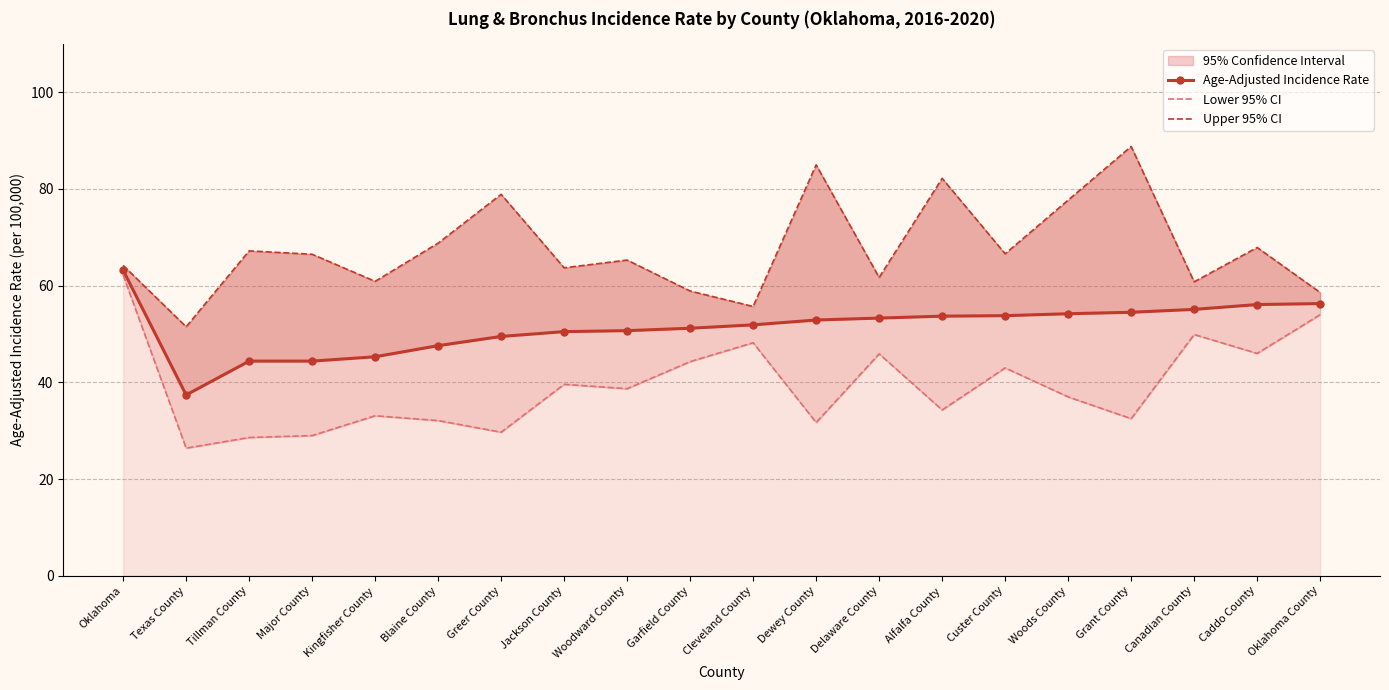

True or false: Upper 95% CI has a value of 66.6 at Custer County.

True